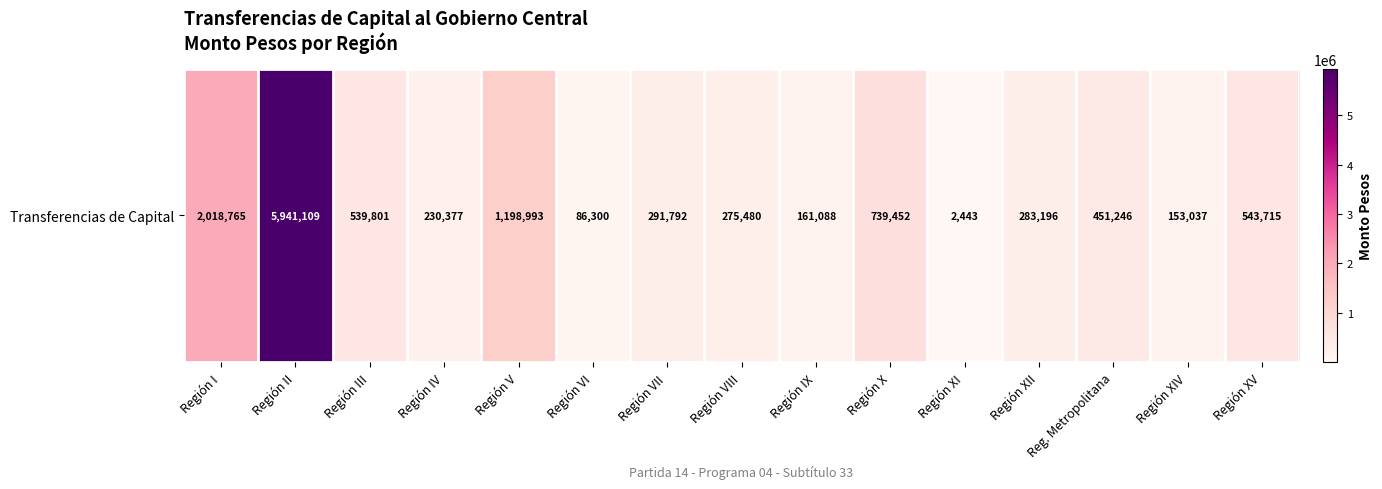

What is the difference between the values at Región VII and Región VIII?

16312